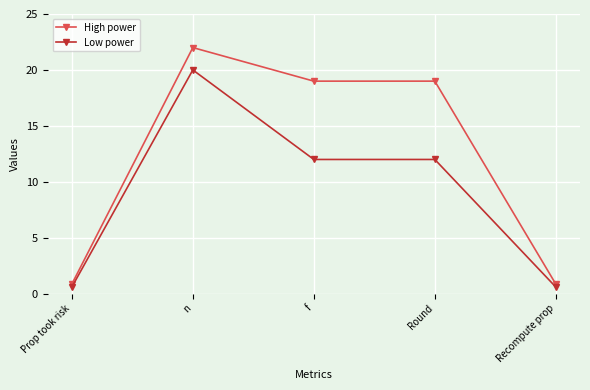

Which series has the widest spread of values?

High power